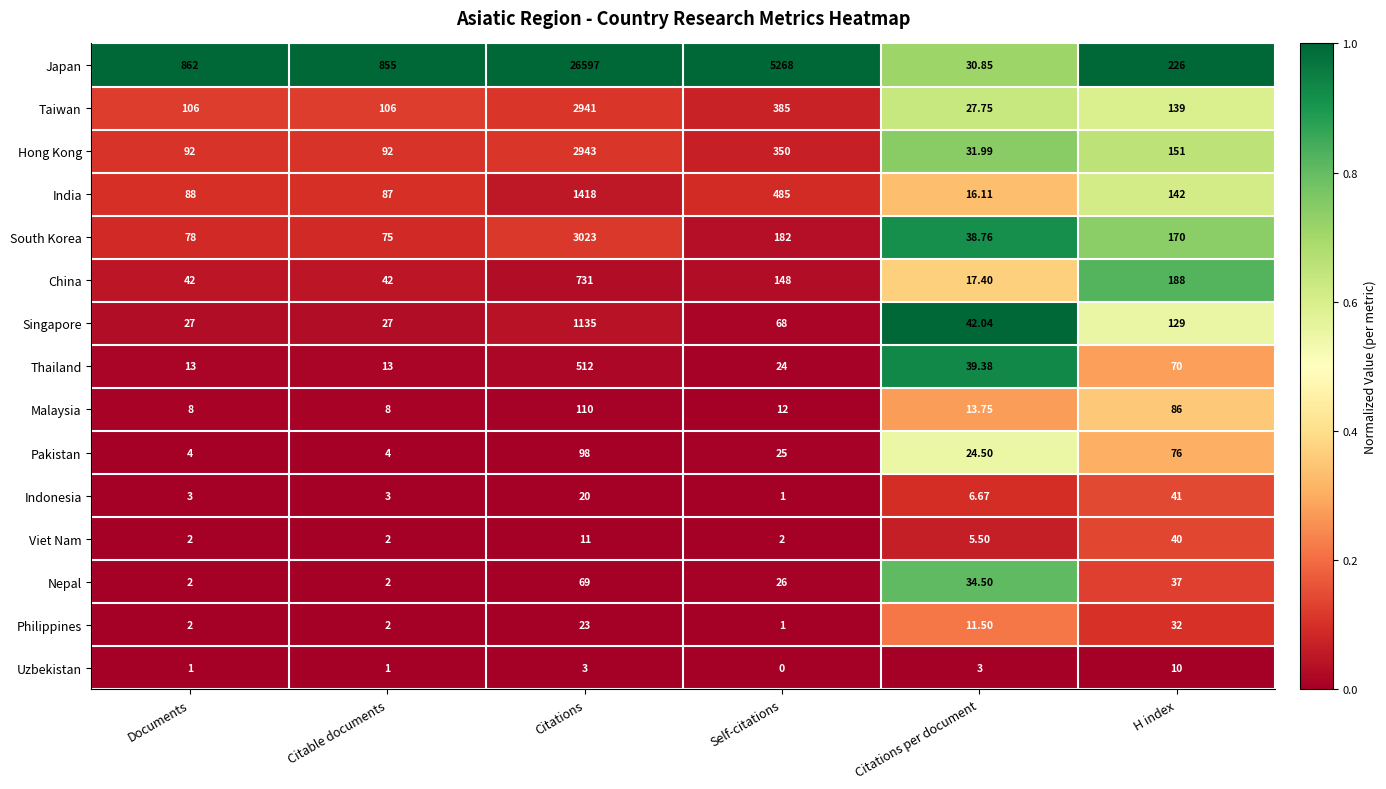

Which series has the largest range (max minus min)?

Japan